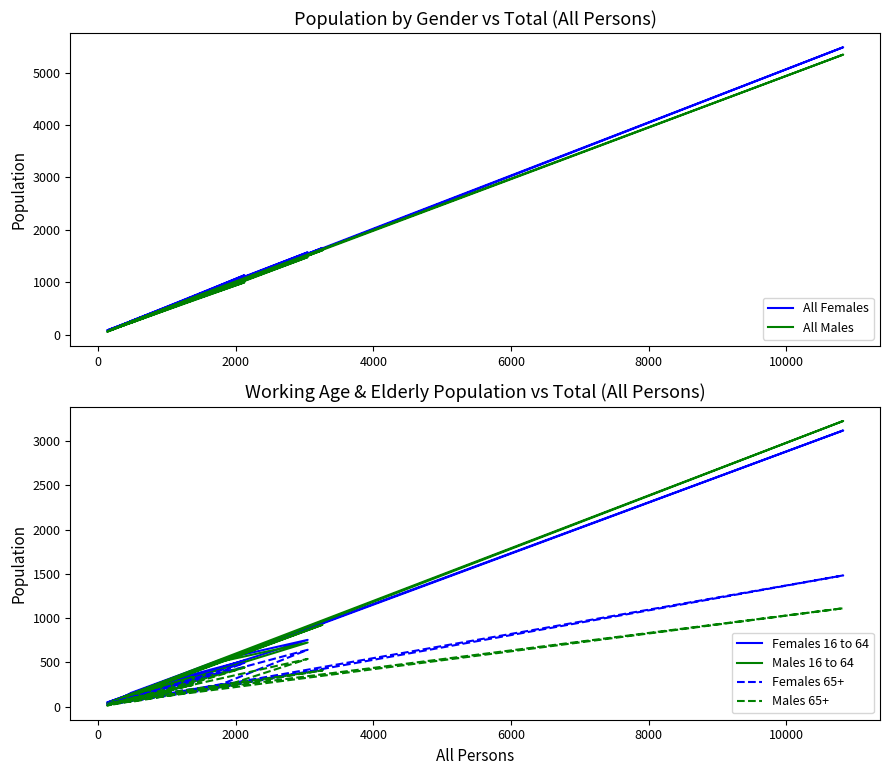

Reading left to right, list all the values displayed in this chart.

All Females: 110	245	226	1653	477	80	705	82	90	1569	940	261	164	5482	730	98	1132	437	491	195
All Males: 108	223	232	1609	476	53	673	77	77	1477	859	223	177	5342	766	90	996	415	470	169
Females 16 to 64: 61	141	114	965	270	47	355	42	36	754	533	156	97	3119	440	61	520	255	255	102
Males 16 to 64: 53	133	119	925	269	34	336	33	34	724	511	132	88	3226	449	55	444	219	271	101
Females 65+: 31	73	96	412	118	21	263	38	40	642	255	73	47	1482	179	28	494	124	153	69
Males 65+: 32	67	95	409	122	13	245	36	35	539	224	54	54	1111	191	26	441	142	139	55